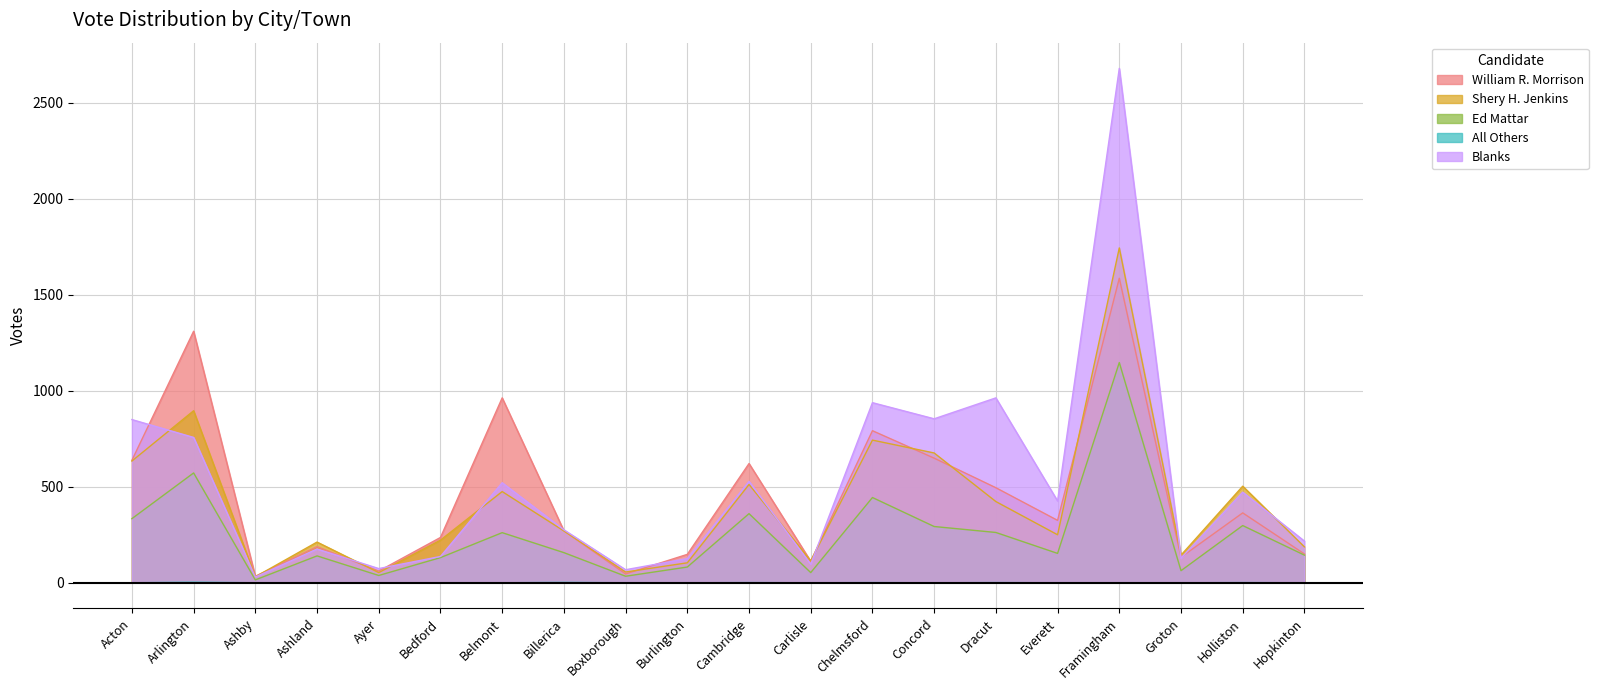

True or false: Ed Mattar has more than 2 points higher than both neighbors.

True